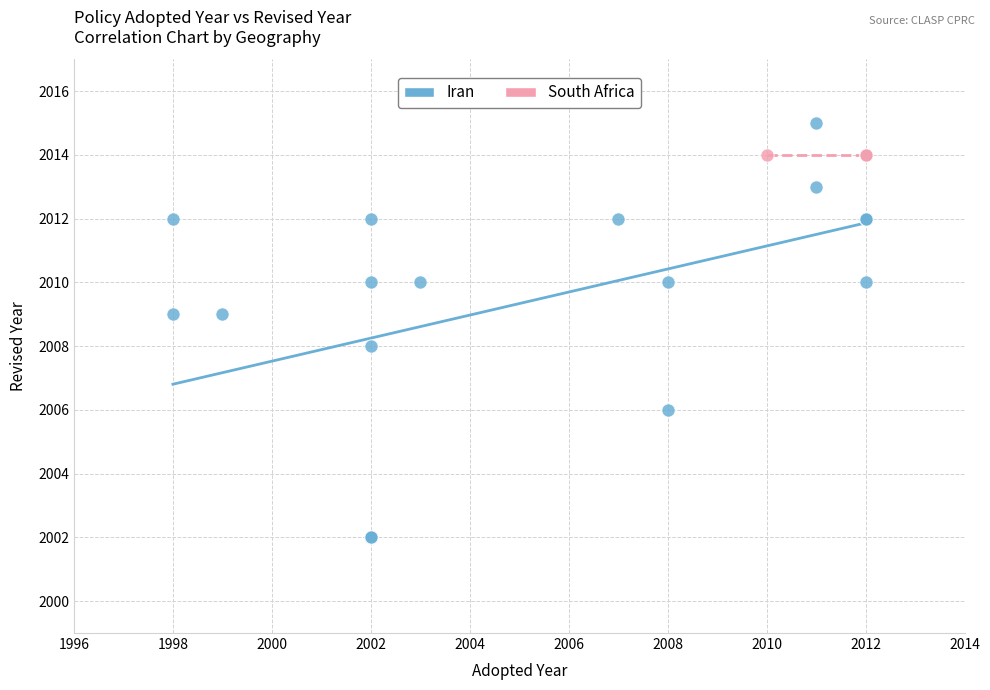

Which series reaches the minimum Y coordinate?

Iran